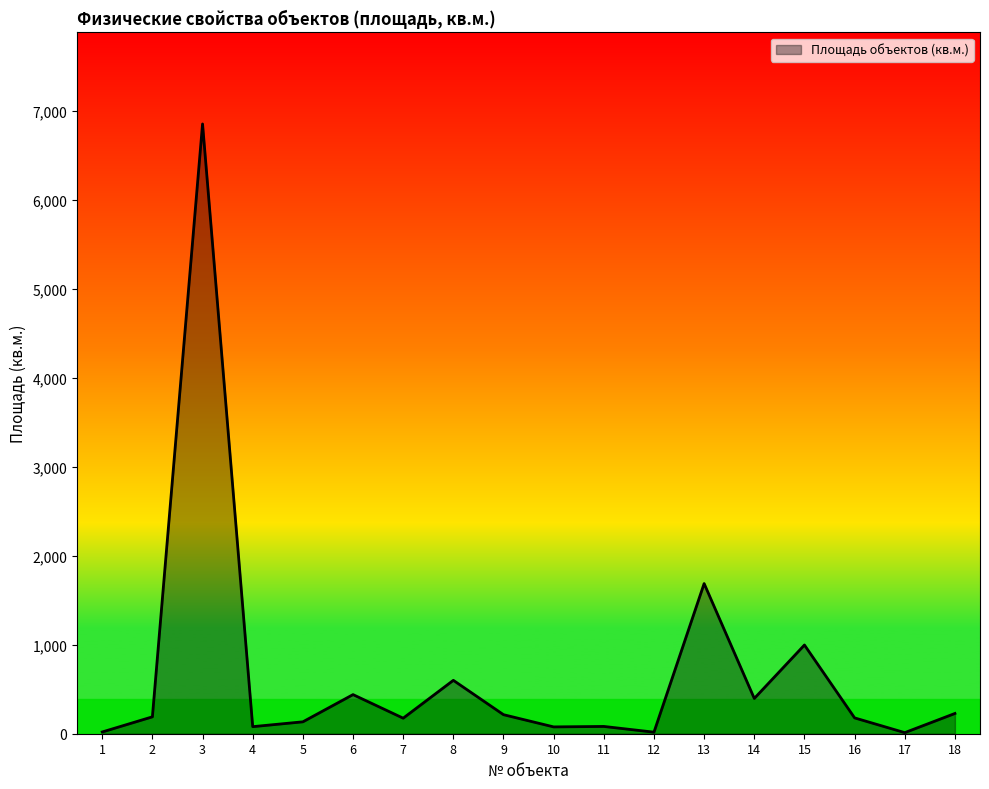

Is it true that the value at 3 is 1397.3?

False